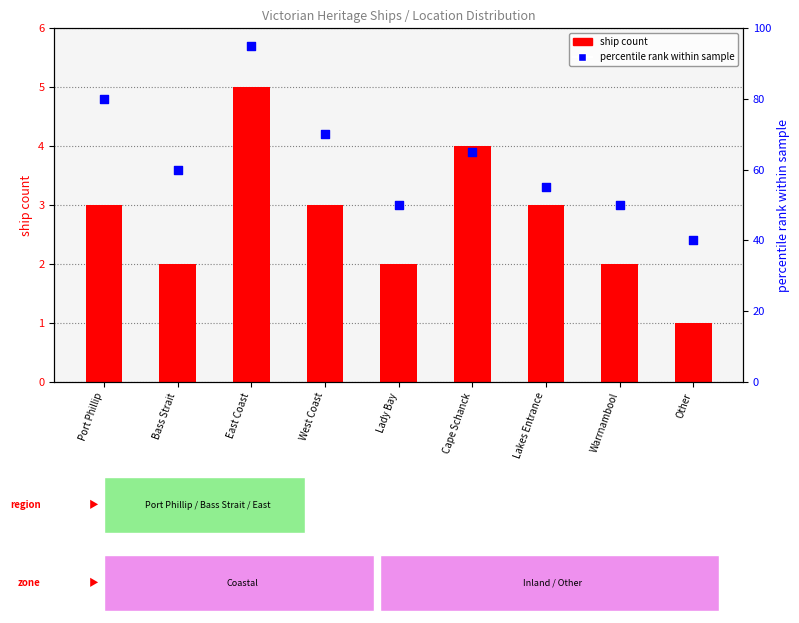

Which series has the largest Y range (max minus min)?

percentile rank